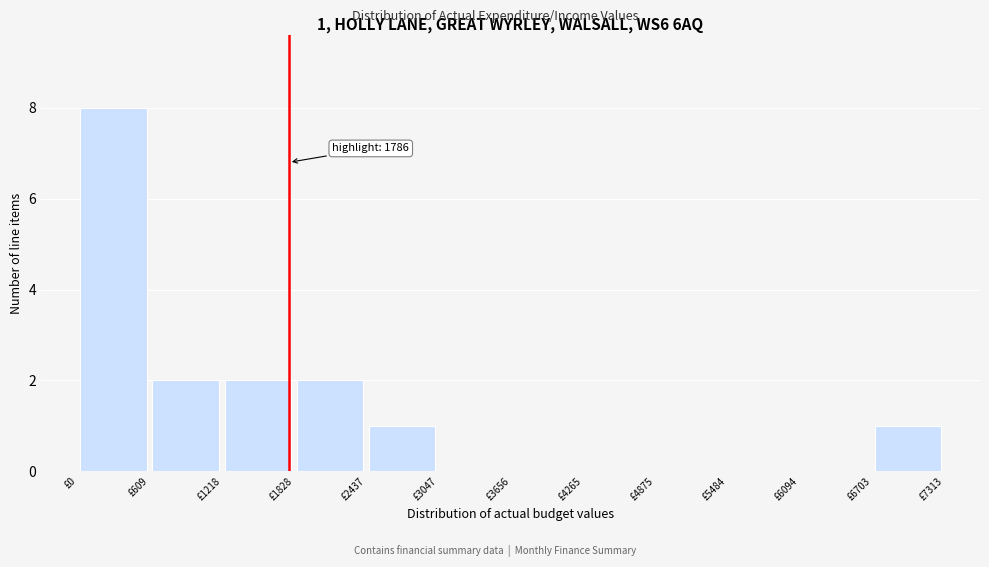

Over which range of the x-axis is the bar tallest?

0 to 600